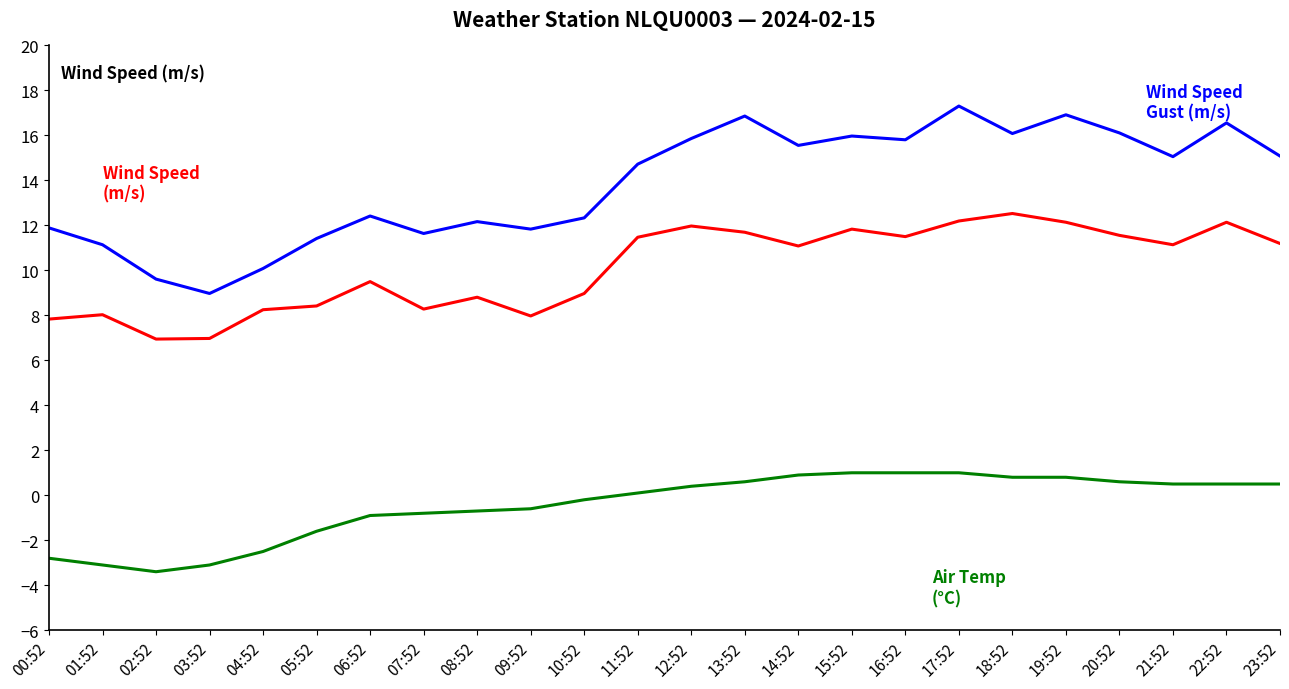

What is the minimum value shown in the chart?

-3.4